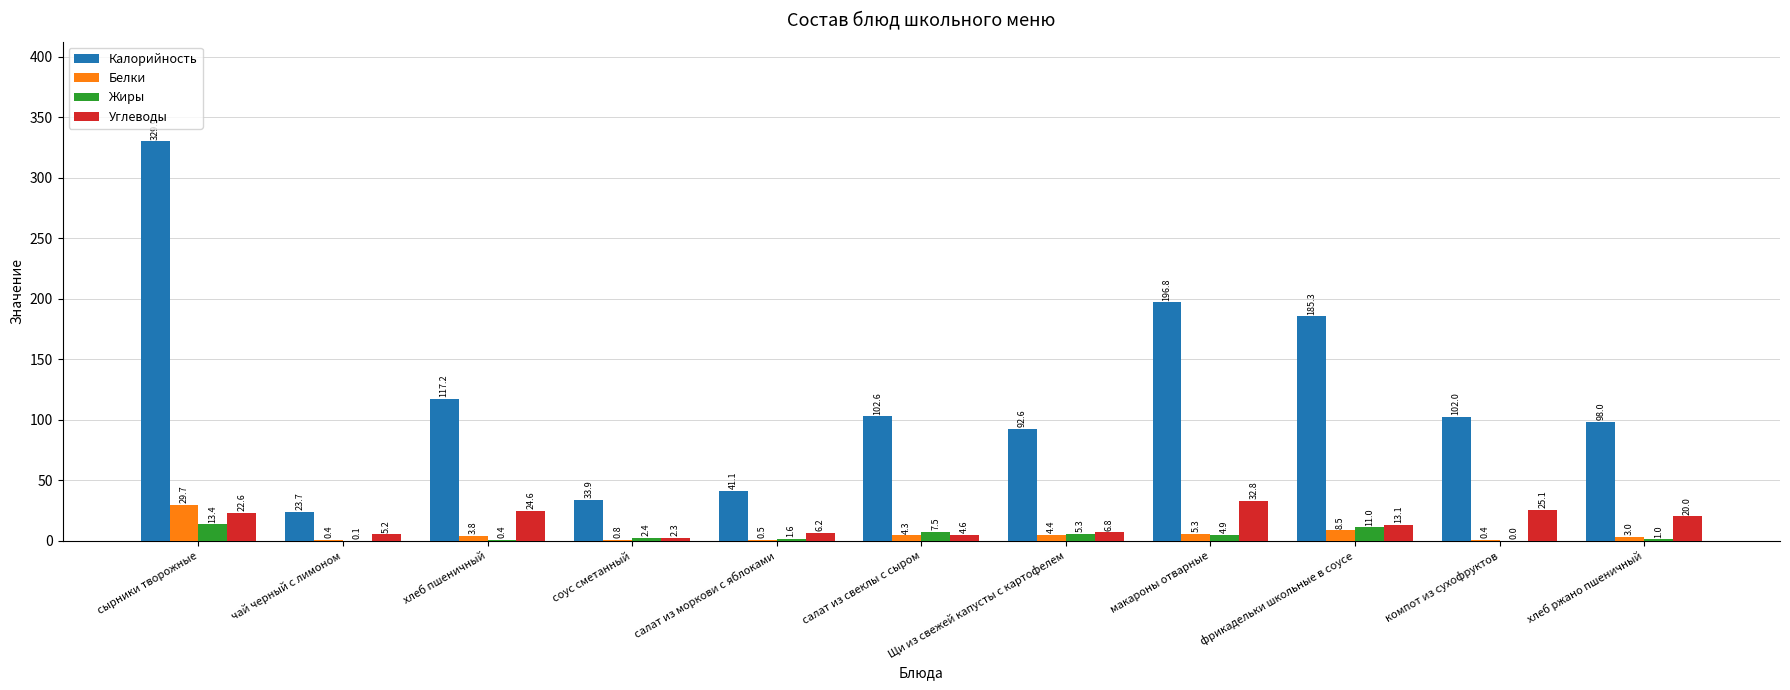

Reading left to right, extract all data points from this chart.

Калорийность: 329.9	23.7	117.2	33.9	41.1	102.6	92.6	196.8	185.3	102.0	98.0
Белки: 29.7	0.4	3.8	0.8	0.5	4.3	4.4	5.3	8.5	0.4	3.0
Жиры: 13.4	0.1	0.4	2.4	1.6	7.5	5.3	4.9	11.0	0.0	1.0
Углеводы: 22.6	5.2	24.6	2.3	6.2	4.6	6.8	32.8	13.1	25.1	20.0